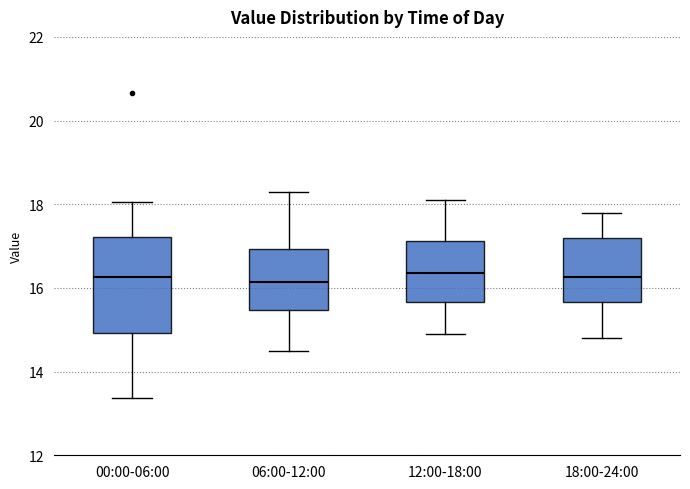

Comparing the boxes themselves (not the whiskers), which one is the tallest?

00:00-06:00